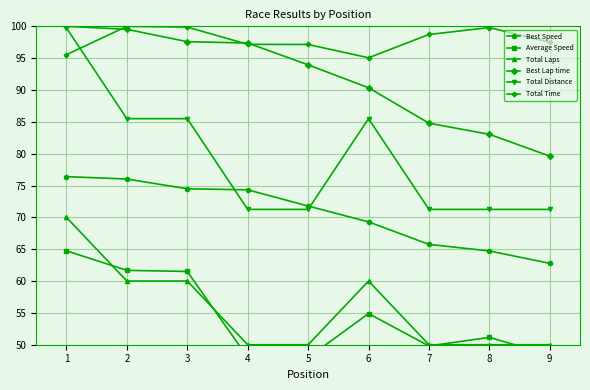

How many intersections are there between Total Distance and Total Time?

1